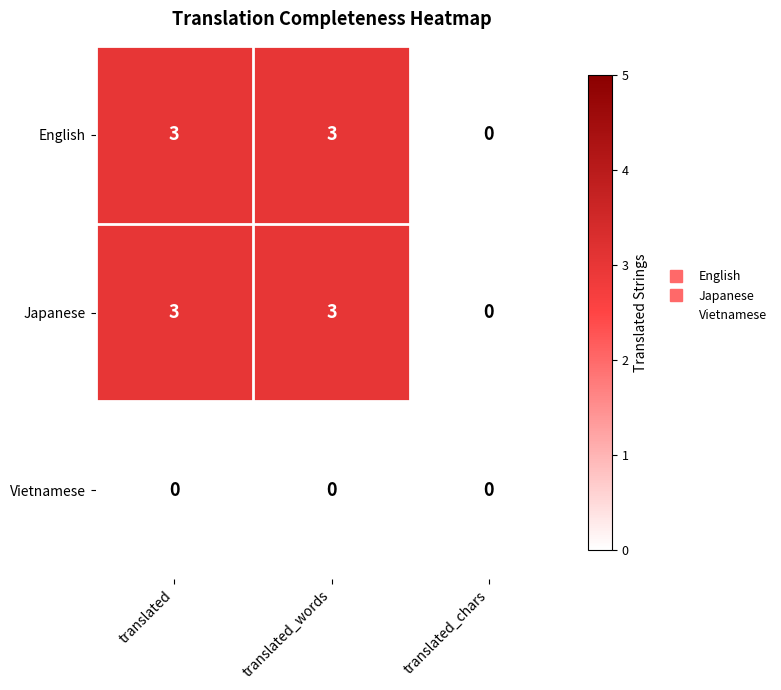

Reading left to right, what are all the values shown in this chart?

English: translated=3	translated_words=3	translated_chars=0
Japanese: translated=3	translated_words=3	translated_chars=0
Vietnamese: translated=0	translated_words=0	translated_chars=0